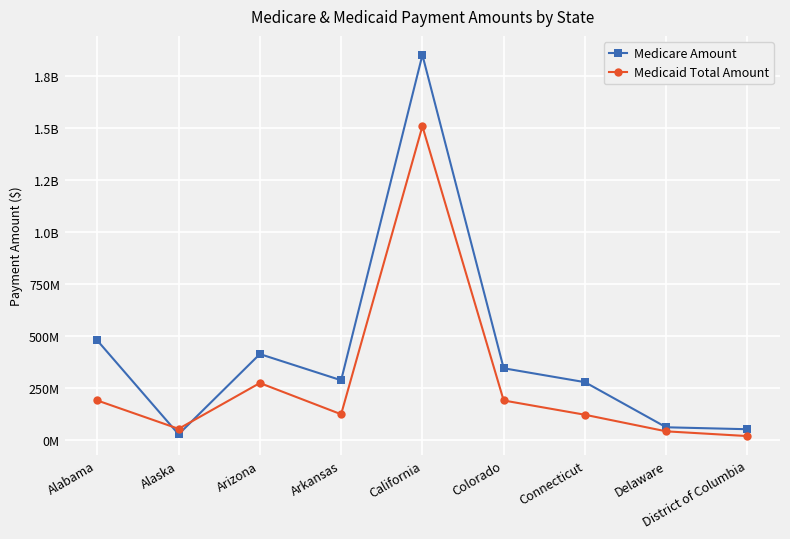

Where is the first local maximum for Medicaid Total Amount?

Arizona